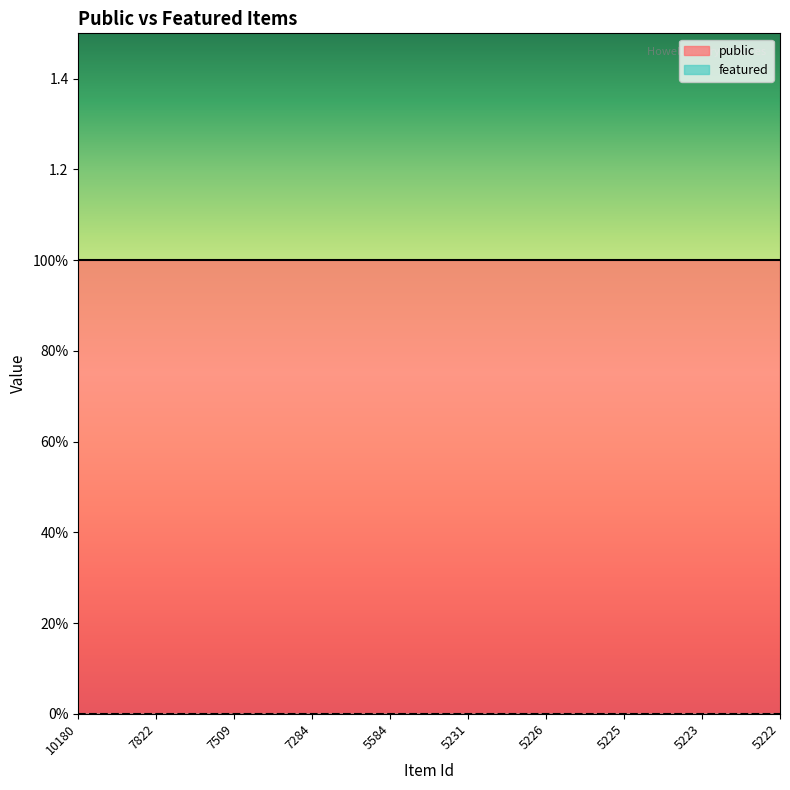

Reading left to right, extract all data points from this chart.

public: 1	1	1	1	1	1	1	1	1	1
featured: 0	0	0	0	0	0	0	0	0	0